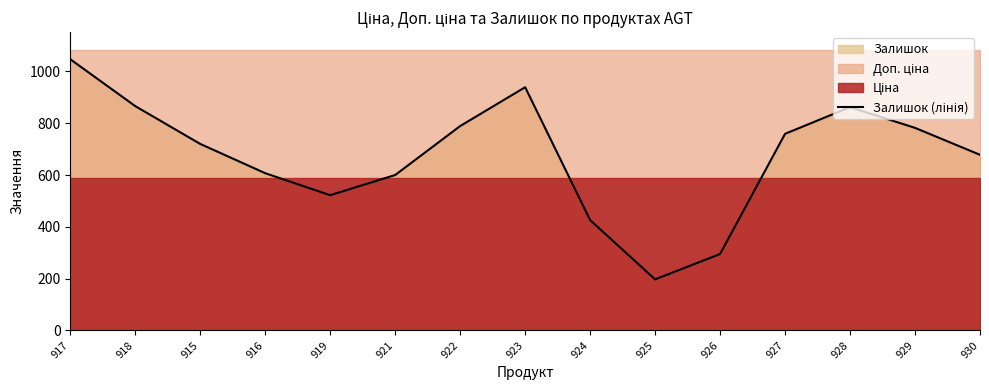

How many data points does each series have?

15